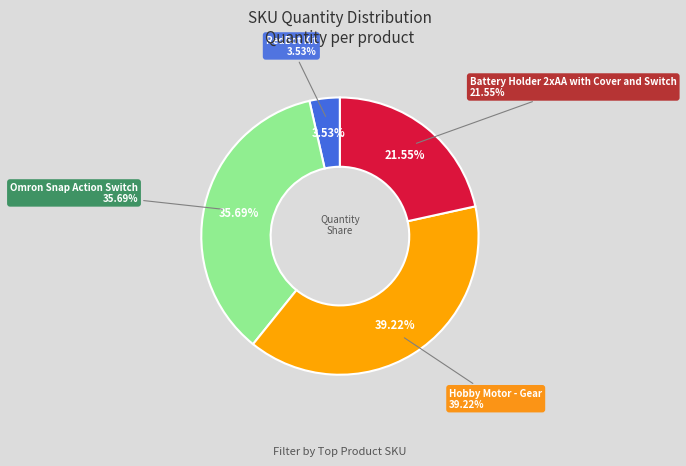

Do ROB-12032 and PRT-09925 together represent more than half of the pie?

No